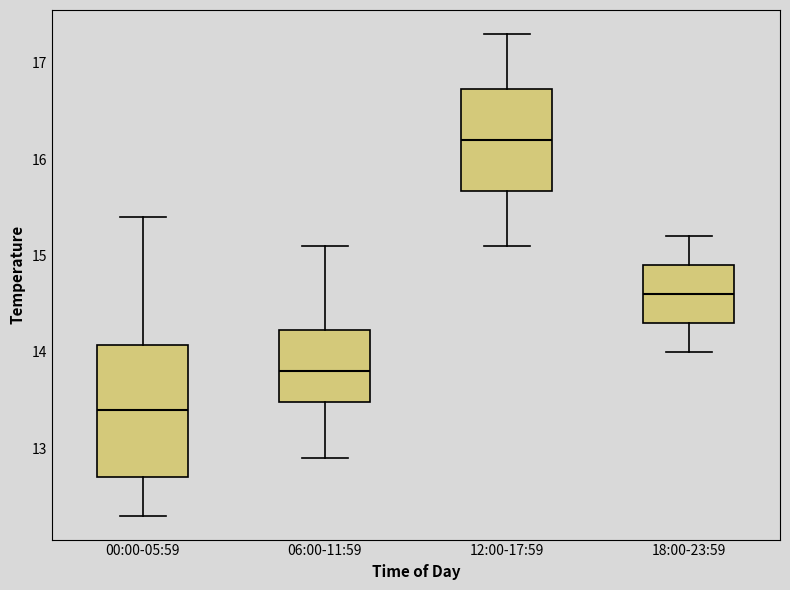

Where is the lower edge of the box for 12:00-17:59 on the y-axis? The values are not printed on the chart, so give them approximately, as read against the axis.

15.7